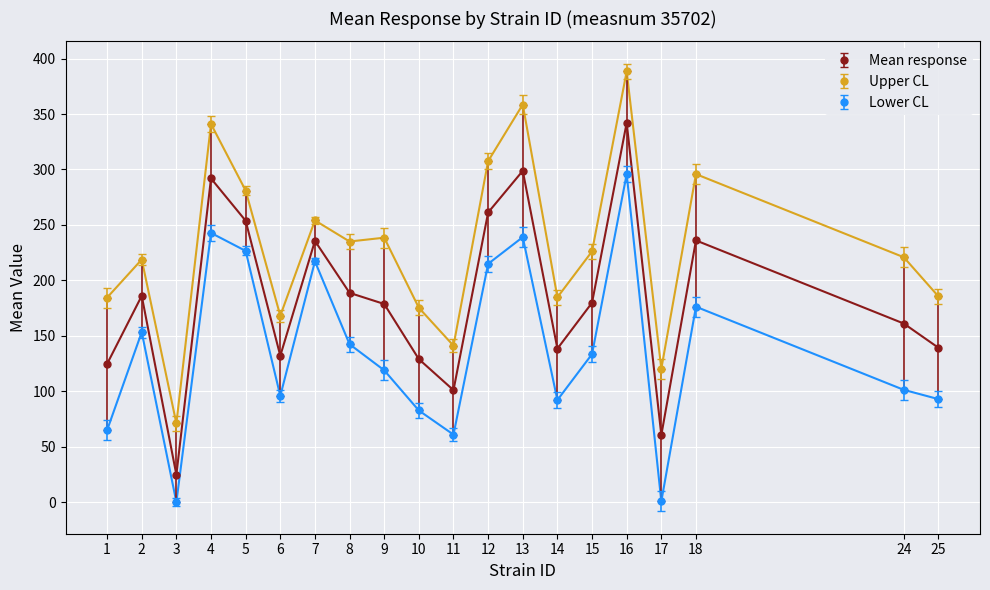

List the series in order of their overall mean, lowest first.

Lower CL, Mean response, Upper CL